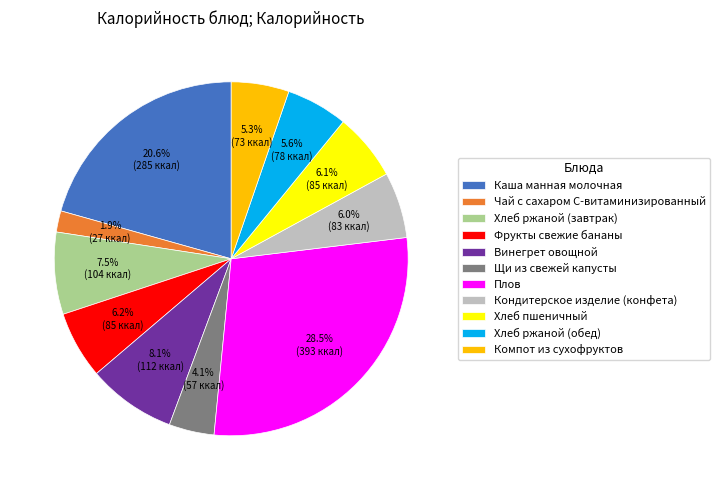

Do Щи из свежей капусты and Хлеб ржаной (завтрак) together represent more than half of the pie?

No